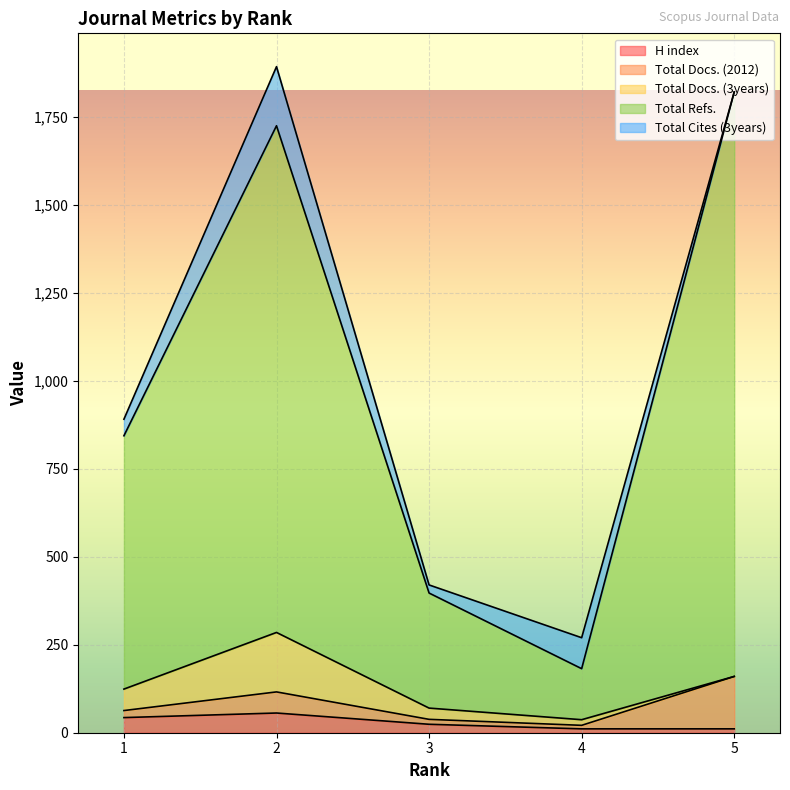

True or false: Total Refs. and Total Docs. (2012) intersect in this chart.

False